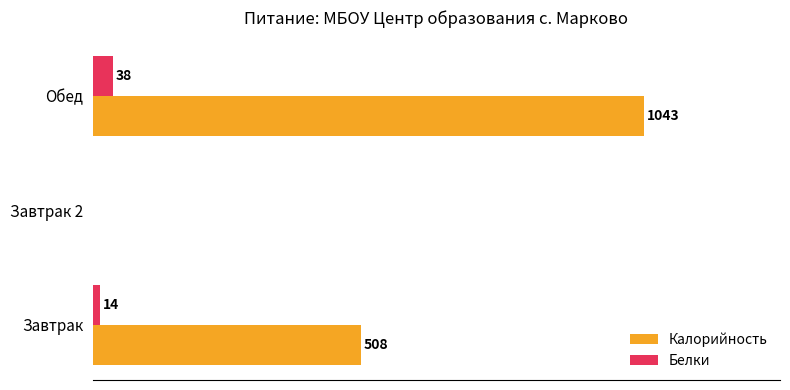

At which category does the chart reach its peak across all series?

Обед